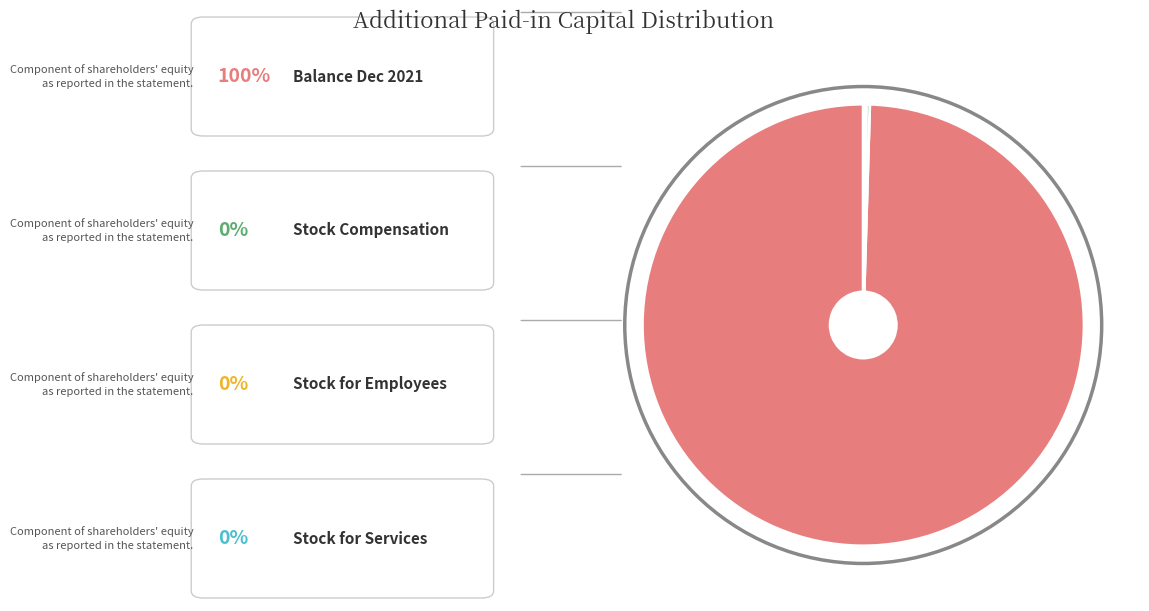

The Common stock issued for services slice represents 0% of the pie. True or false?

True